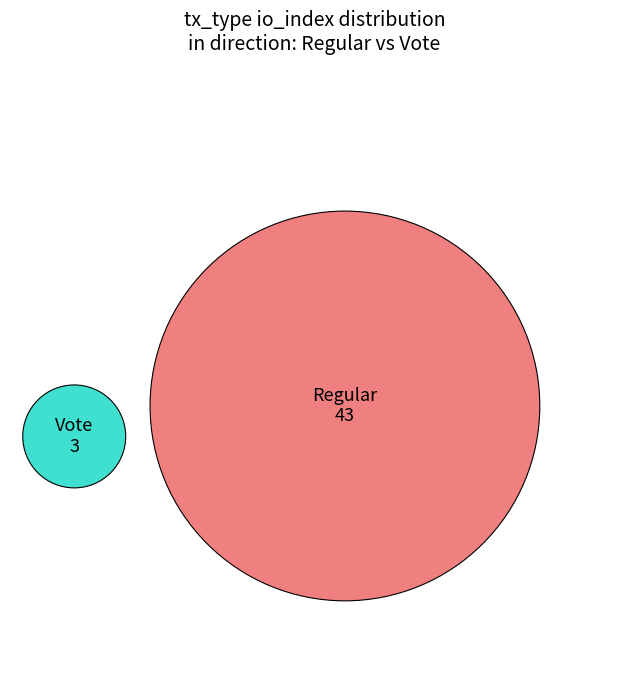

To the nearest percent, what portion does Vote represent?

7%